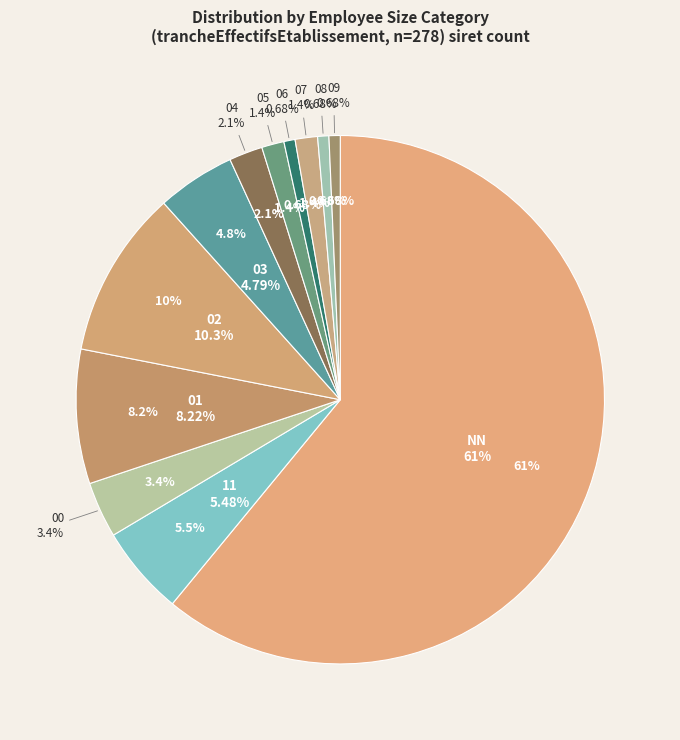

How many slices are in this pie chart?

12